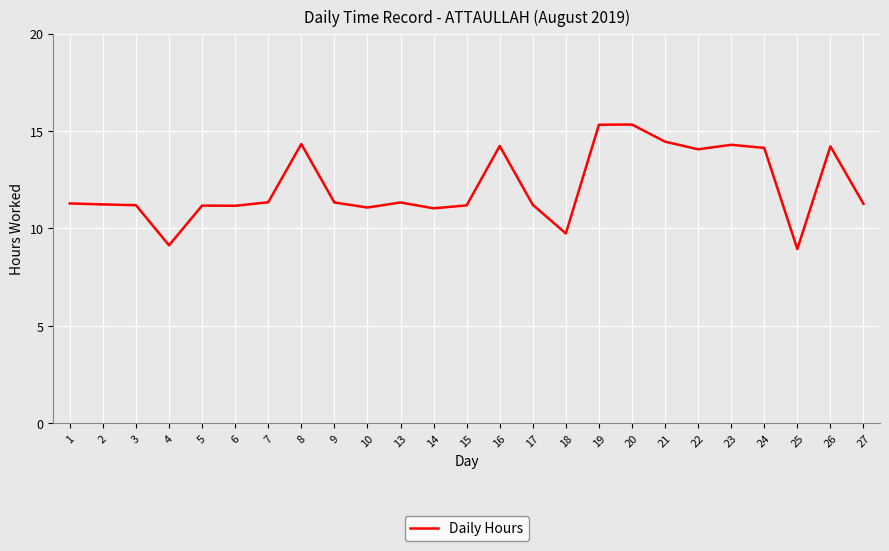

True or false: the data shows 9.1 at 4.

True